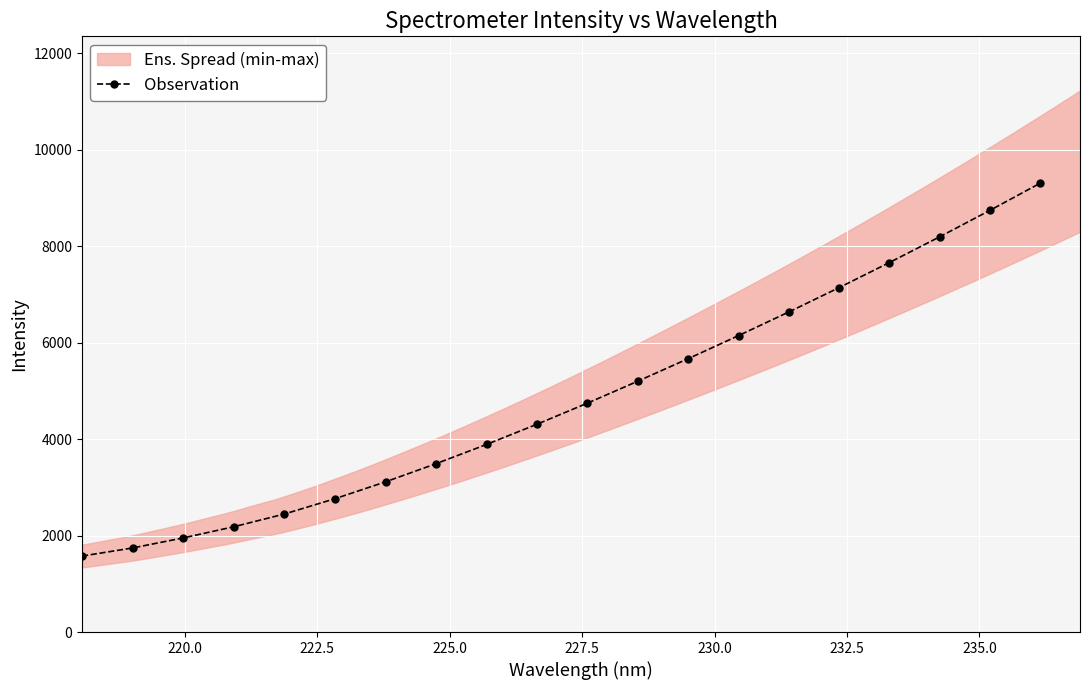

What is the value of the Observation point at the 9th from the left?

3888.7